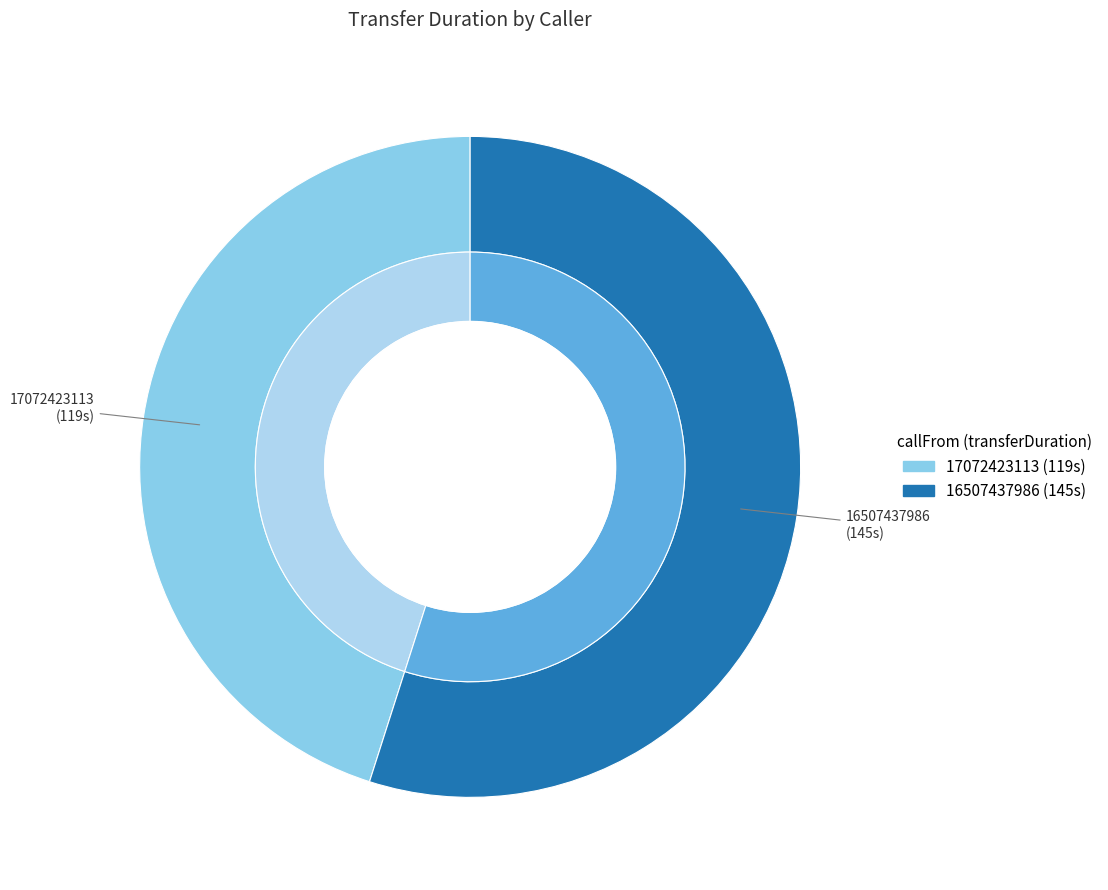

Is it true that 17072423113 is 45% of the pie?

True